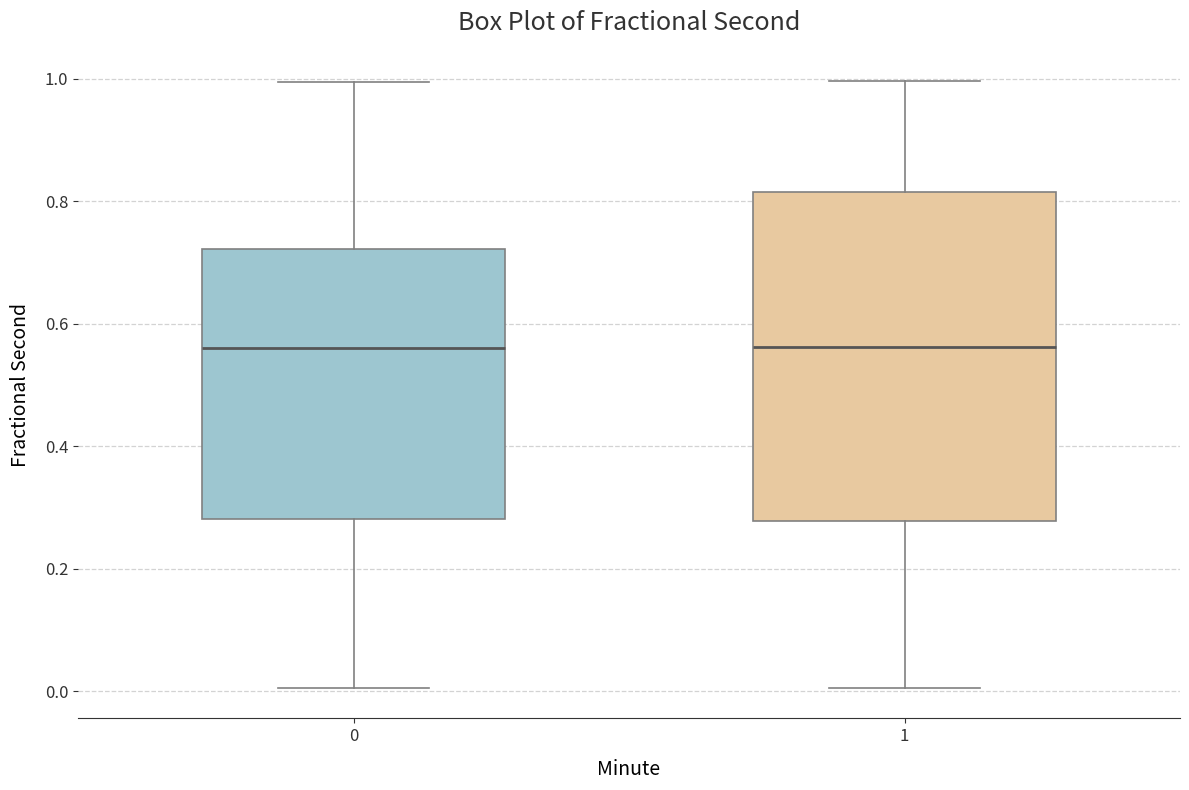

Where does the median line of the box at x = 1 sit on the y-axis? The values are not printed on the chart, so give them approximately, as read against the axis.

0.56